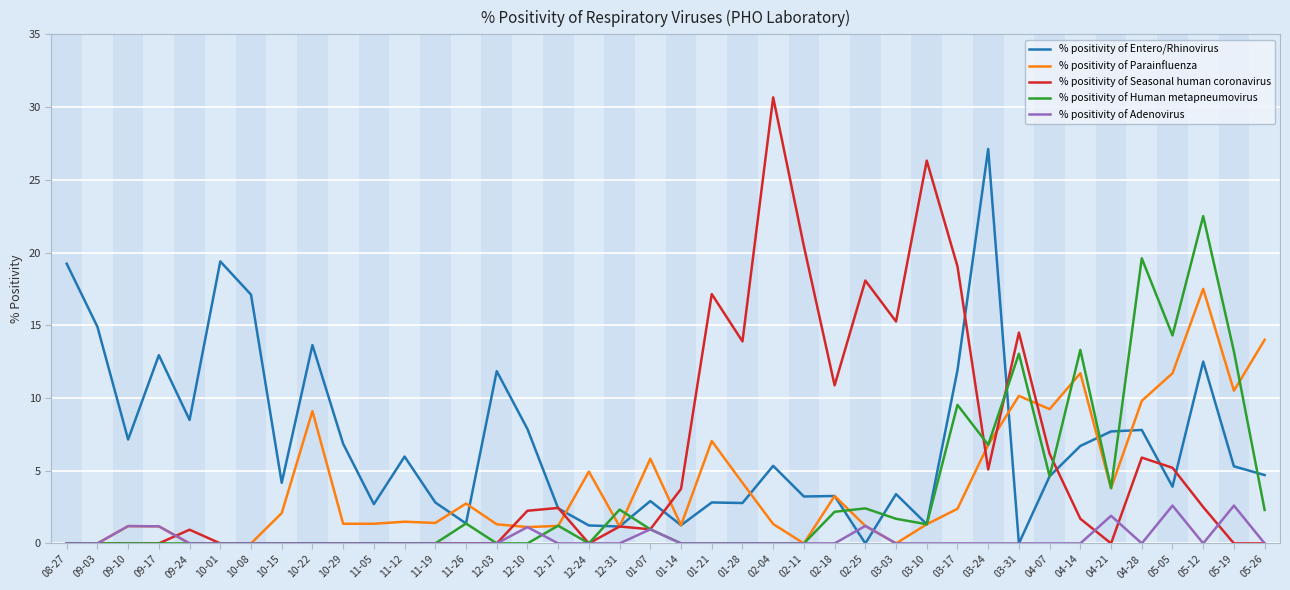

Between 11-26 and 03-24, which series saw the biggest shift?

% positivity of Entero/Rhinovirus